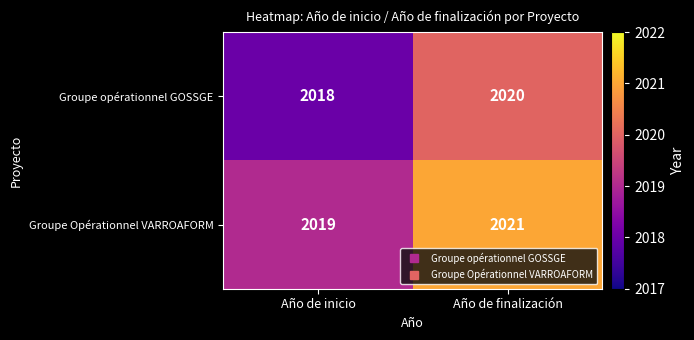

What is the total value across all series at Año de inicio?

4037